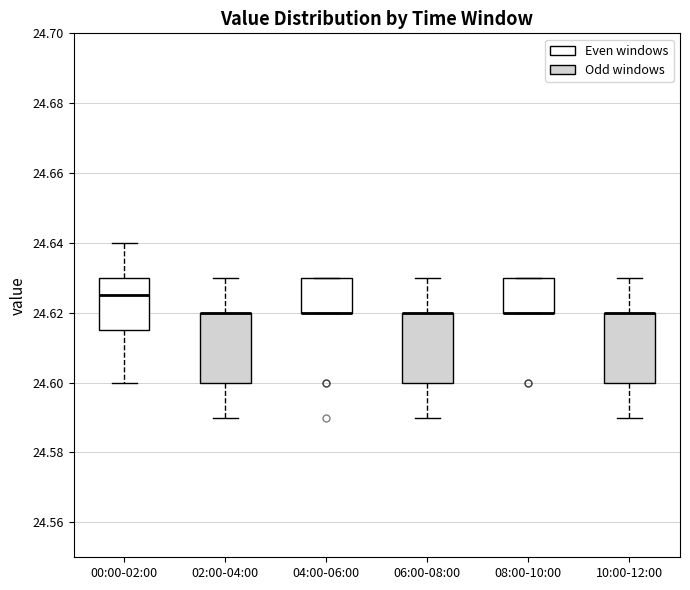

Reading left to right, transcribe this box plot: for each box, give where its median line is, the range the box spans, and where its two whiskers end, as read against the y-axis. The values are not printed on the chart, so give them approximately, as read against the axis.

00:00-02:00: median 24.626, box 24.616 to 24.630, whiskers 24.600 to 24.640
02:00-04:00: median 24.620 (drawn on the box's upper edge), box 24.600 to 24.620, whiskers 24.590 to 24.630
04:00-06:00: median 24.620 (drawn on the box's lower edge), box 24.620 to 24.630, whiskers 24.620 to 24.630
06:00-08:00: median 24.620 (drawn on the box's upper edge), box 24.600 to 24.620, whiskers 24.590 to 24.630
08:00-10:00: median 24.620 (drawn on the box's lower edge), box 24.620 to 24.630, whiskers 24.620 to 24.630
10:00-12:00: median 24.620 (drawn on the box's upper edge), box 24.600 to 24.620, whiskers 24.590 to 24.630